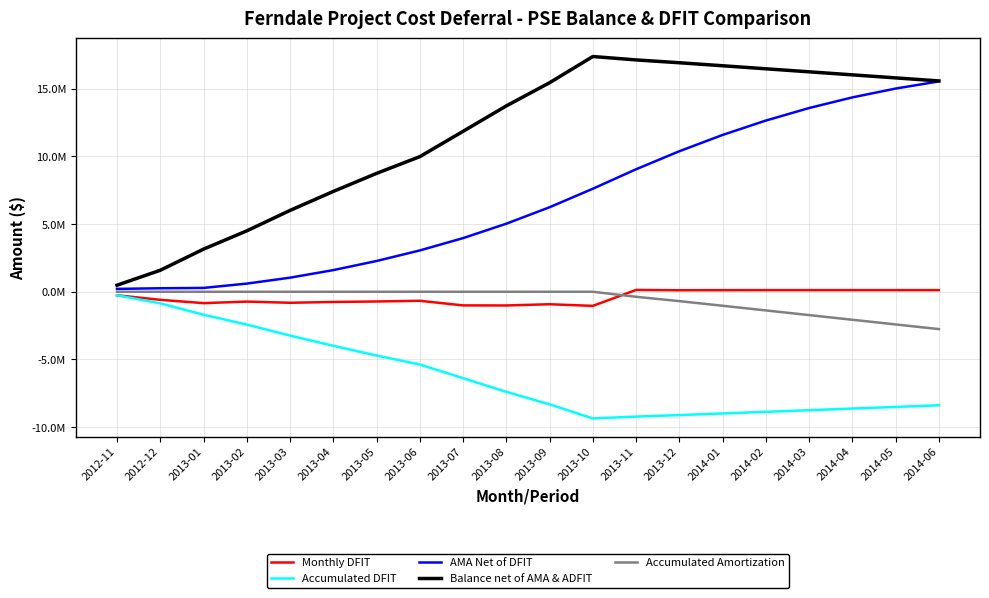

Does the chart have visible grid lines?

Yes